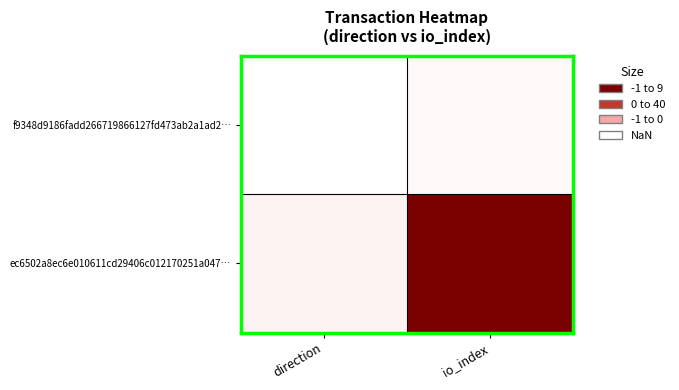

How many distinct data groups are displayed?

2